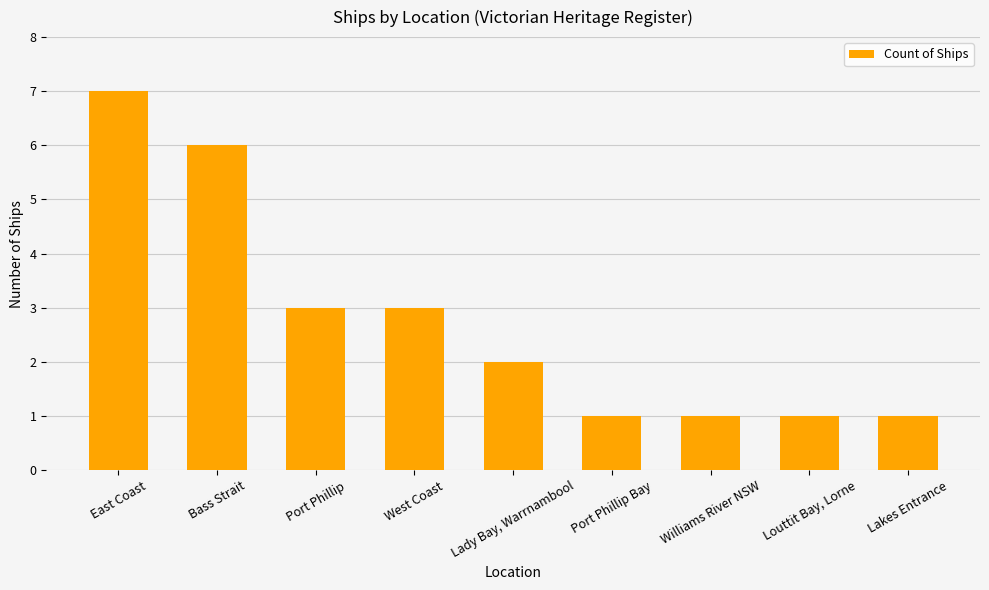

What is the average value?

3